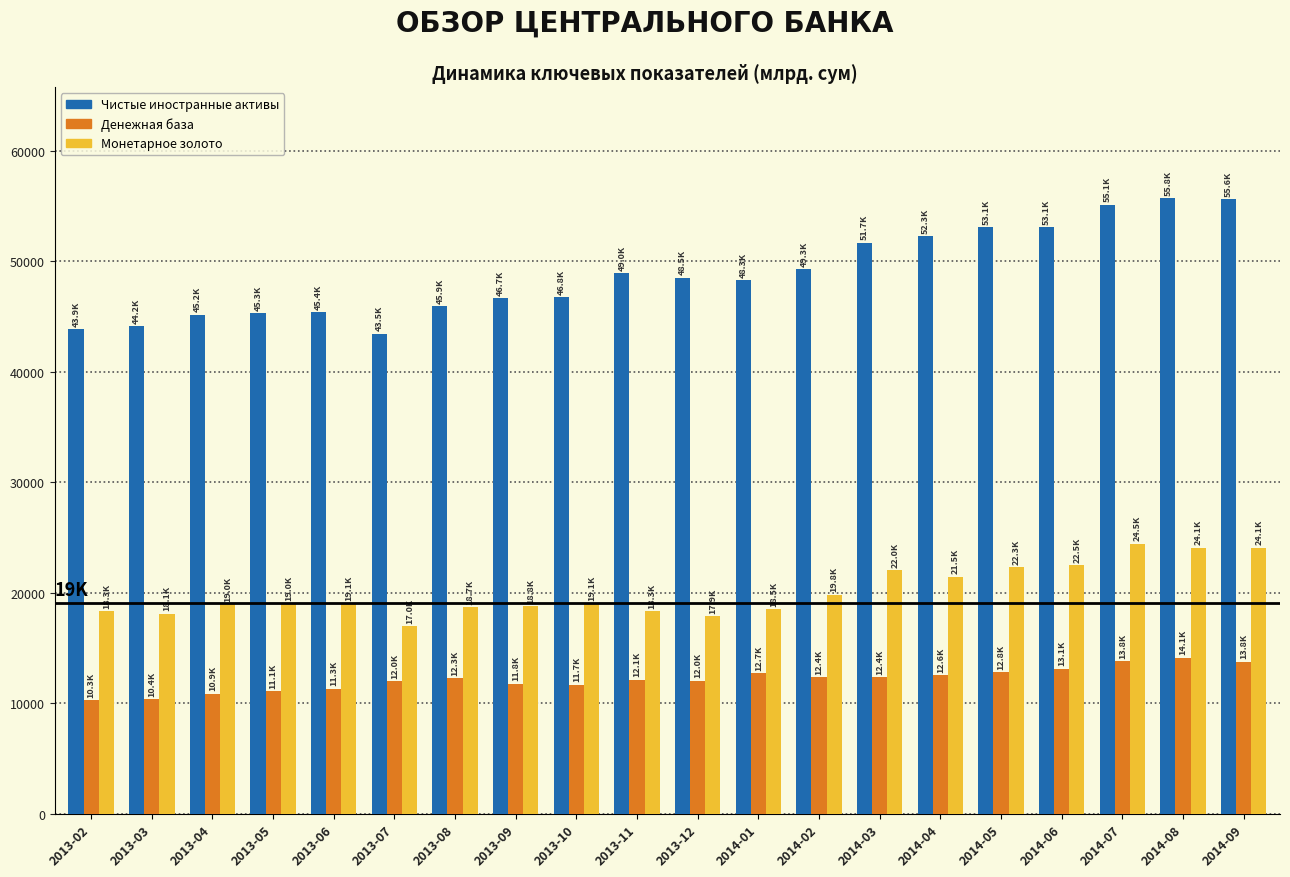

What is the maximum value shown in the chart?

55759.3